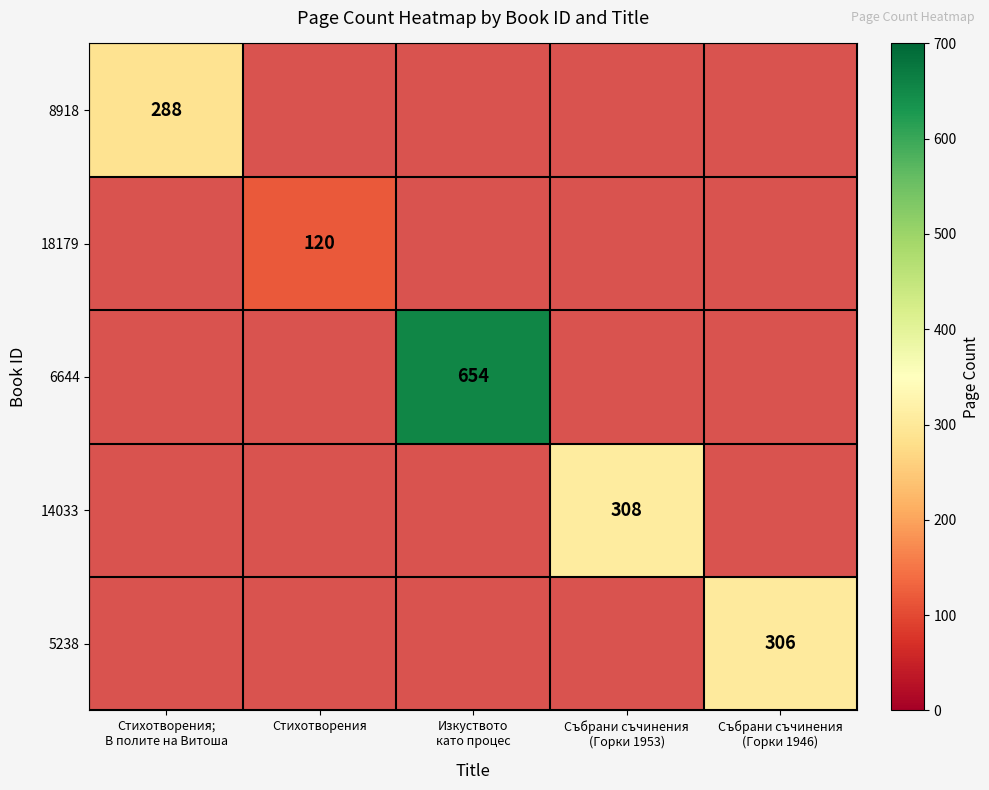

What is the minimum value shown in the chart?

120.0